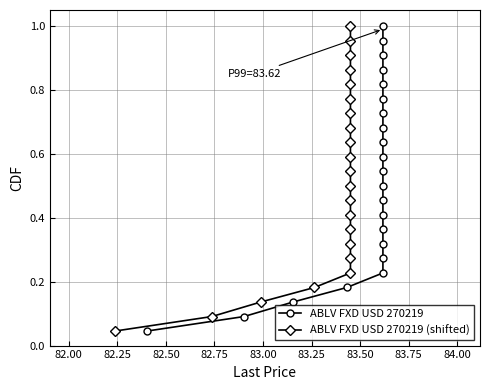

What are all the series names shown in the legend?

ABLV FXD USD 270219, ABLV FXD USD 270219 (shifted)